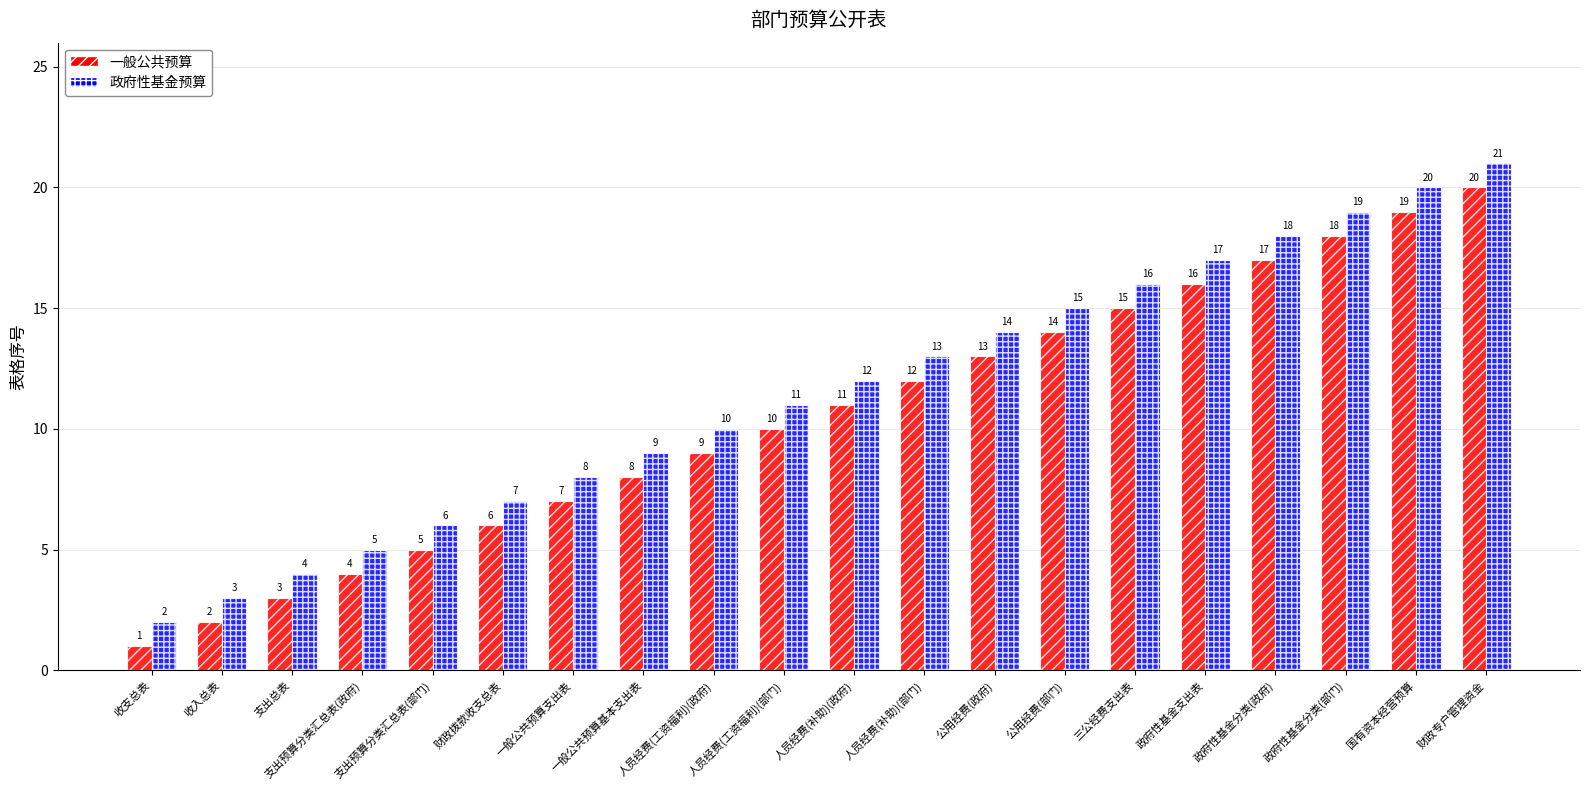

How many data points does each series have?

20